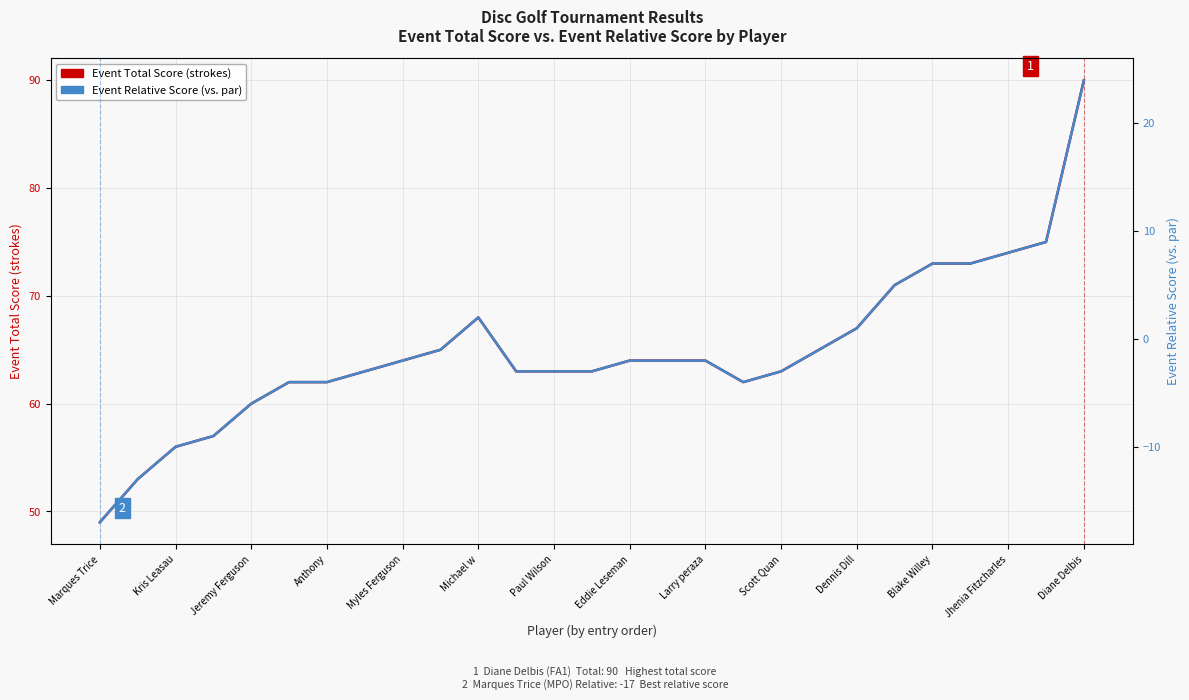

What are all the series names shown in the legend?

Event Total Score, Event Relative Score